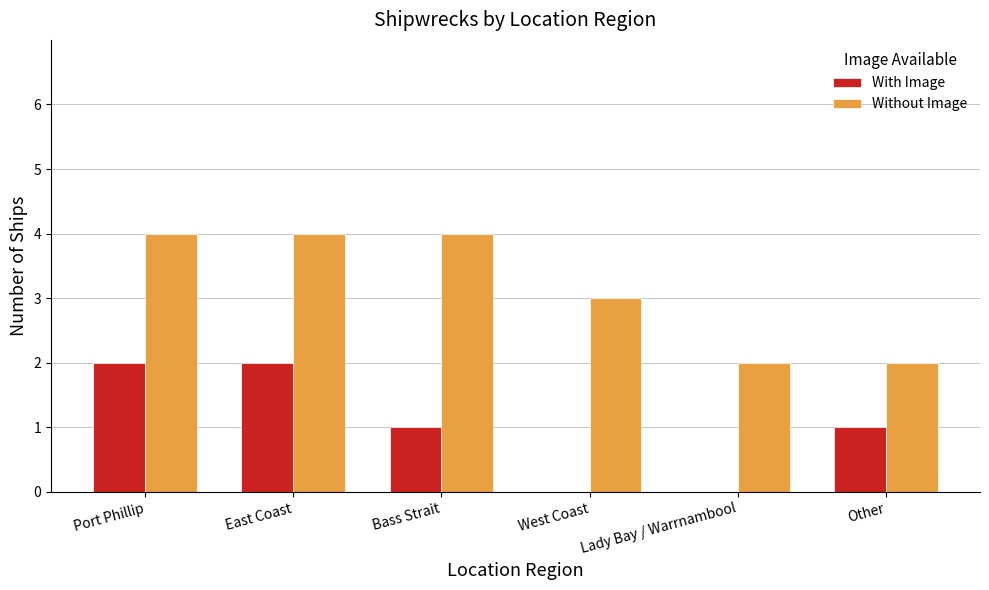

Reading right to left, list all the values displayed in this chart.

With Image: 1	0	0	1	2	2
Without Image: 2	2	3	4	4	4